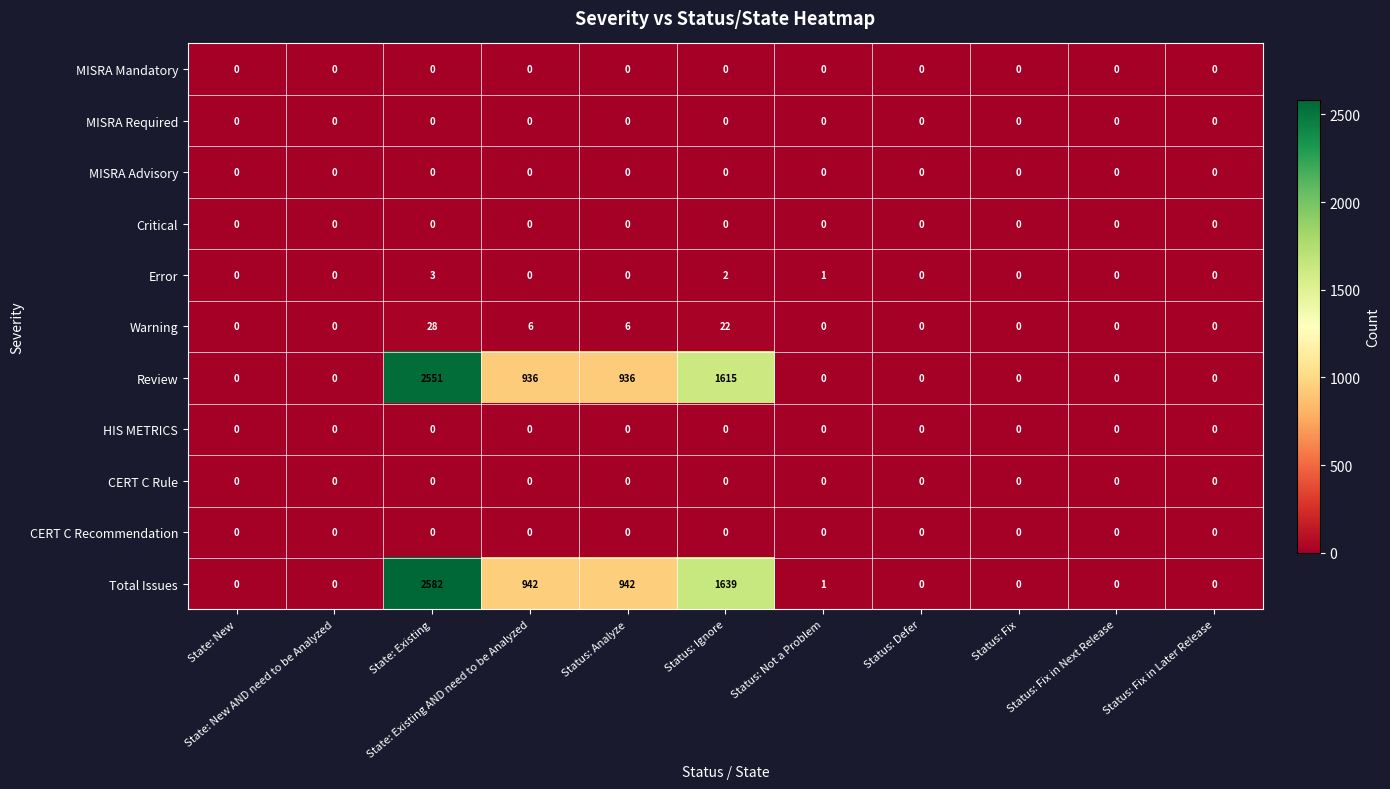

What is the maximum value shown in the chart?

2582